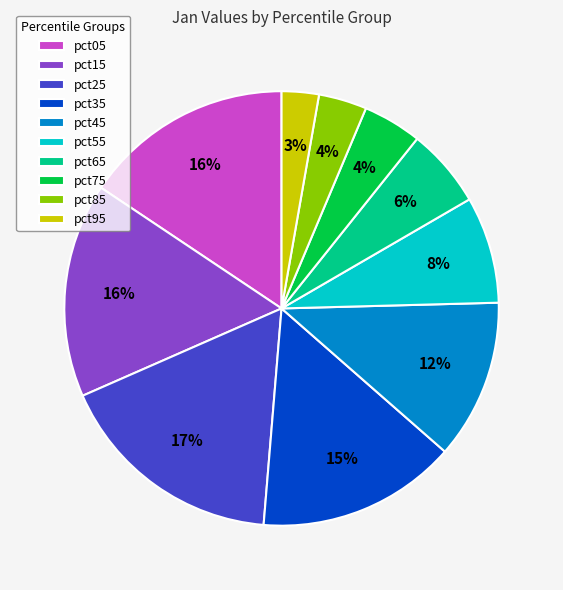

To the nearest percent, what portion does pct95 represent?

3%